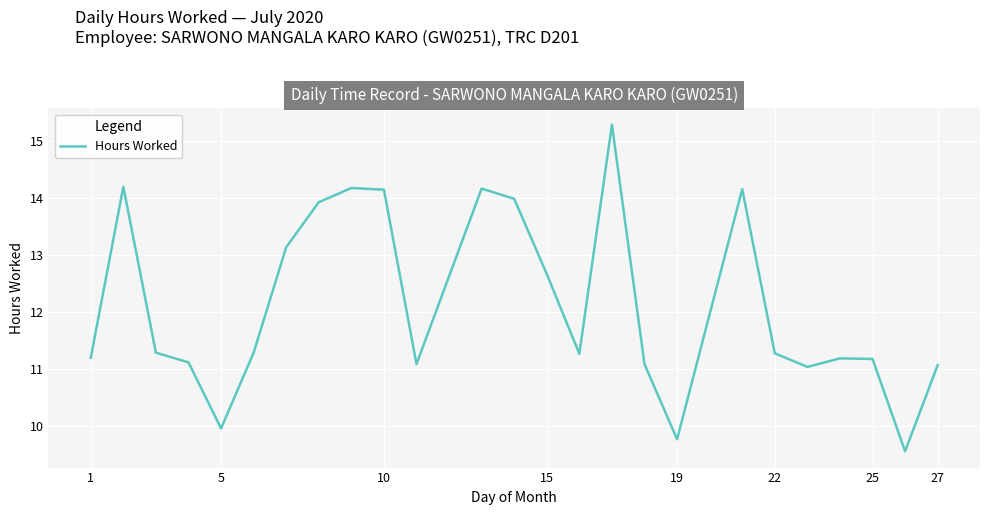

Count the number of data series in this chart.

1